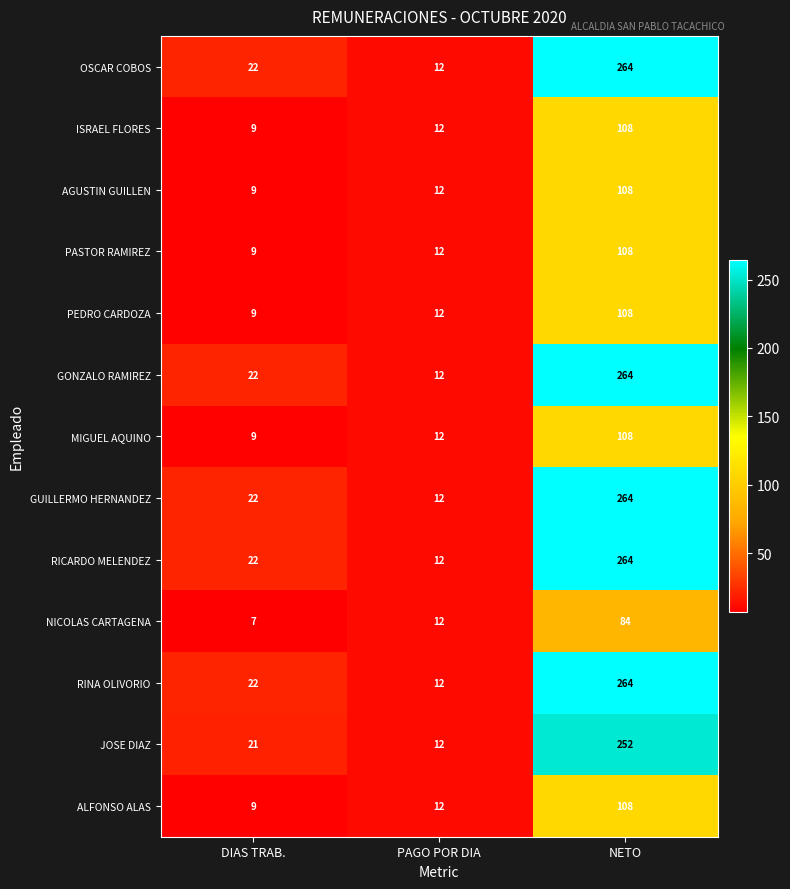

Rank the categories by GUILLERMO HERNANDEZ value from highest to lowest.

NETO, DIAS TRAB., PAGO POR DIA